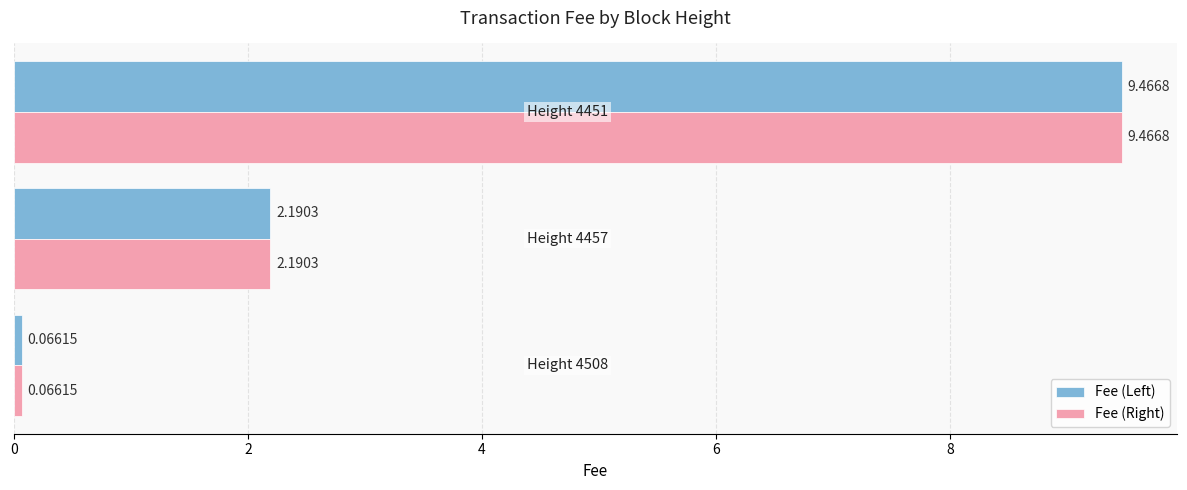

What is the highest value of the Fee (Left) series?

9.5